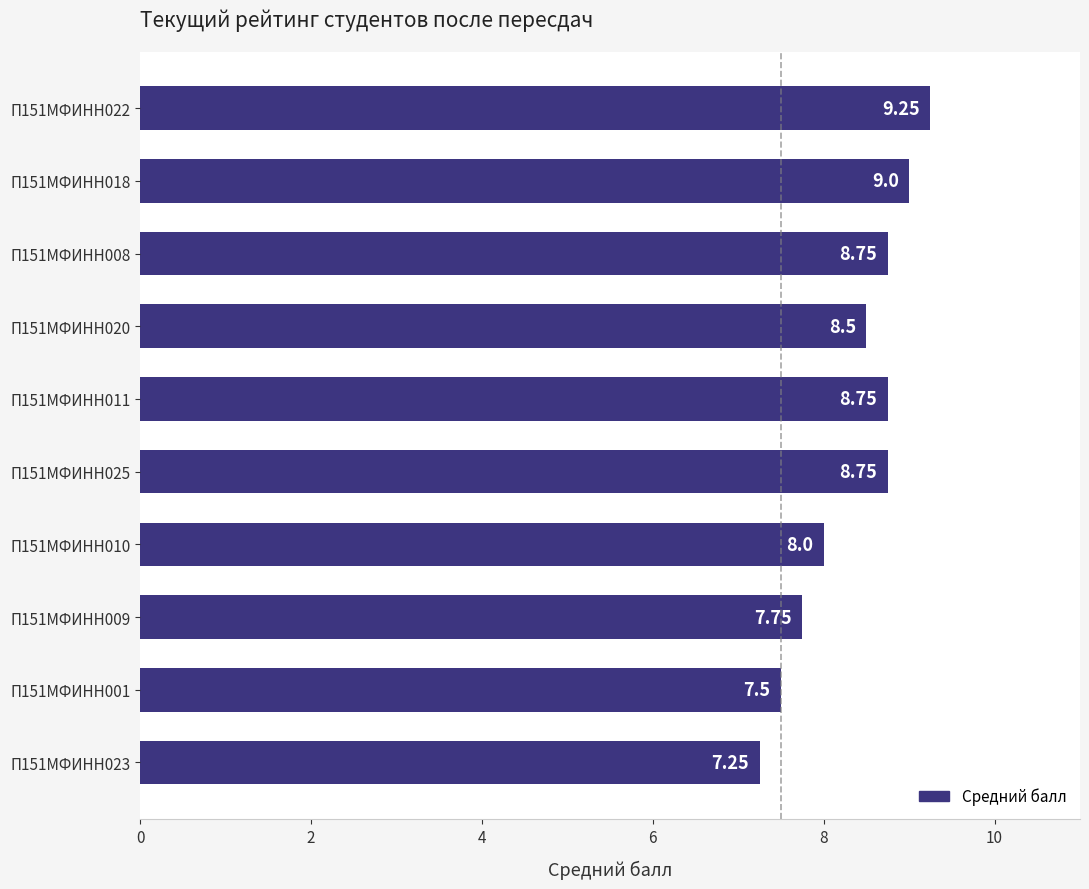

How many categories are shown in the chart?

10